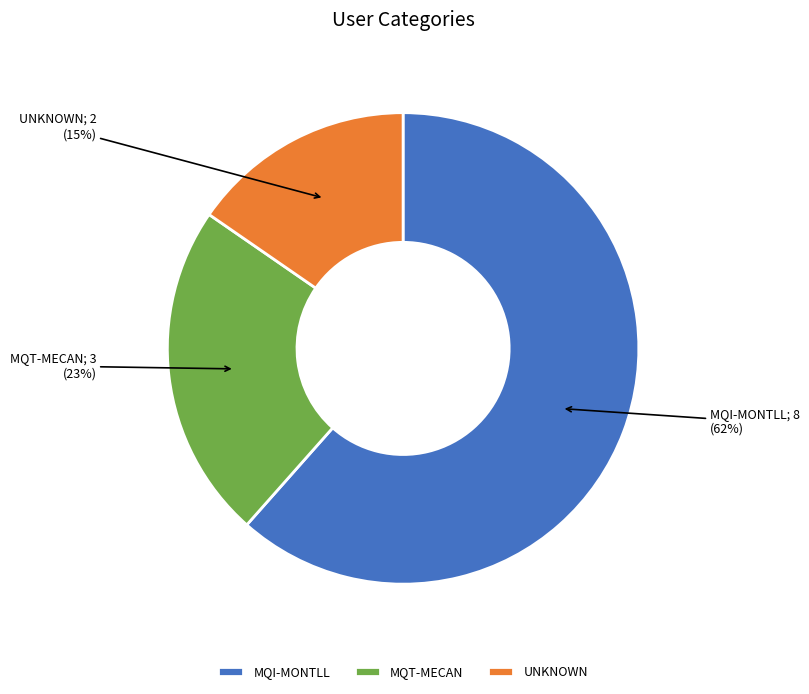

Which has a higher value, MQT-MECAN or UNKNOWN?

MQT-MECAN